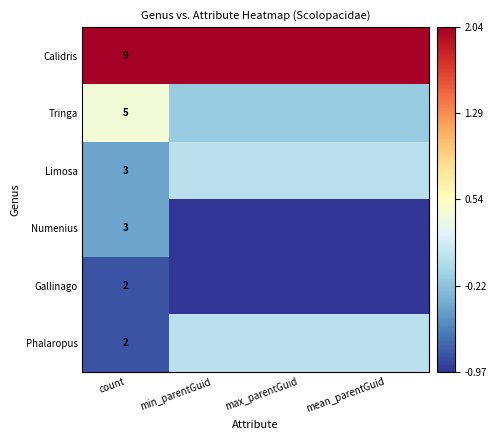

What value does the Numenius series have at count?

-0.4